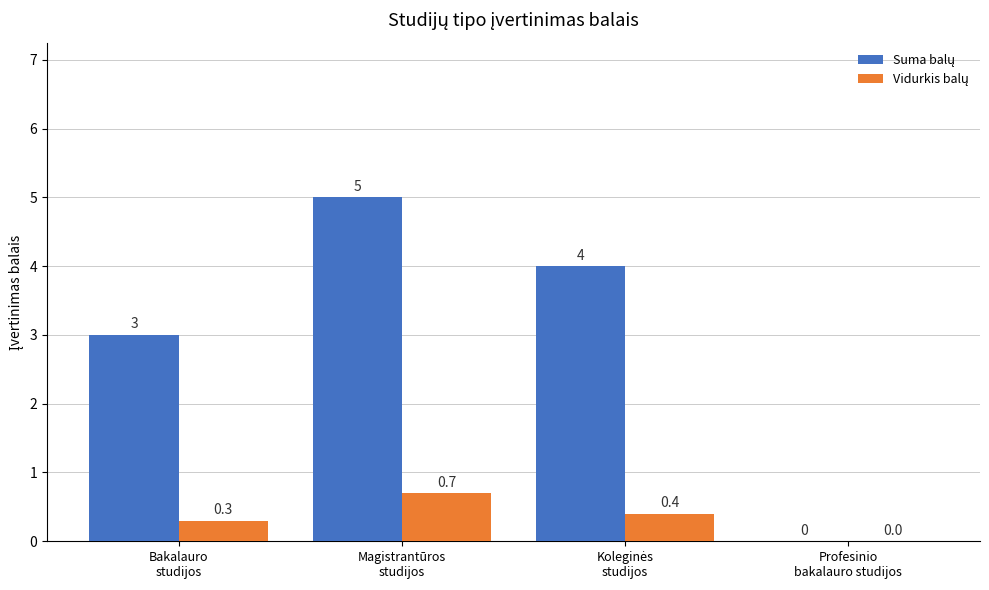

What is the maximum value shown in the chart?

5.0